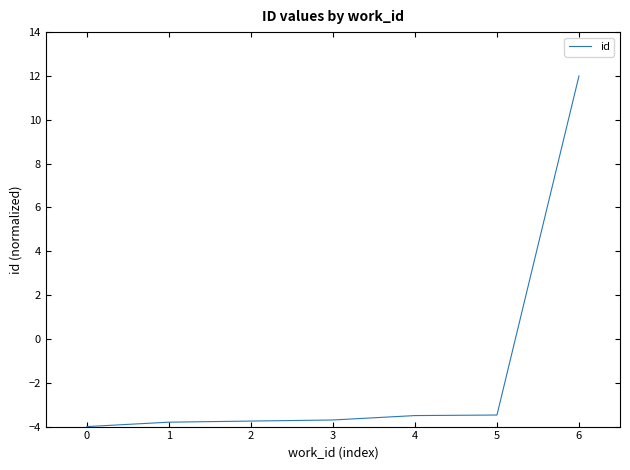

The value at 2 is -3.7. True or false?

True